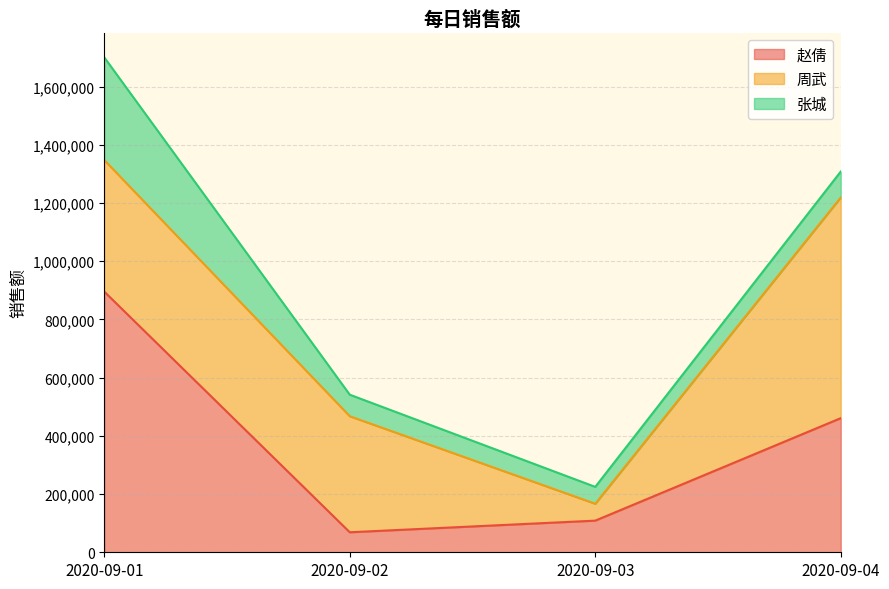

What is the difference between the maximum and second lowest values in the 张城 series?

278871